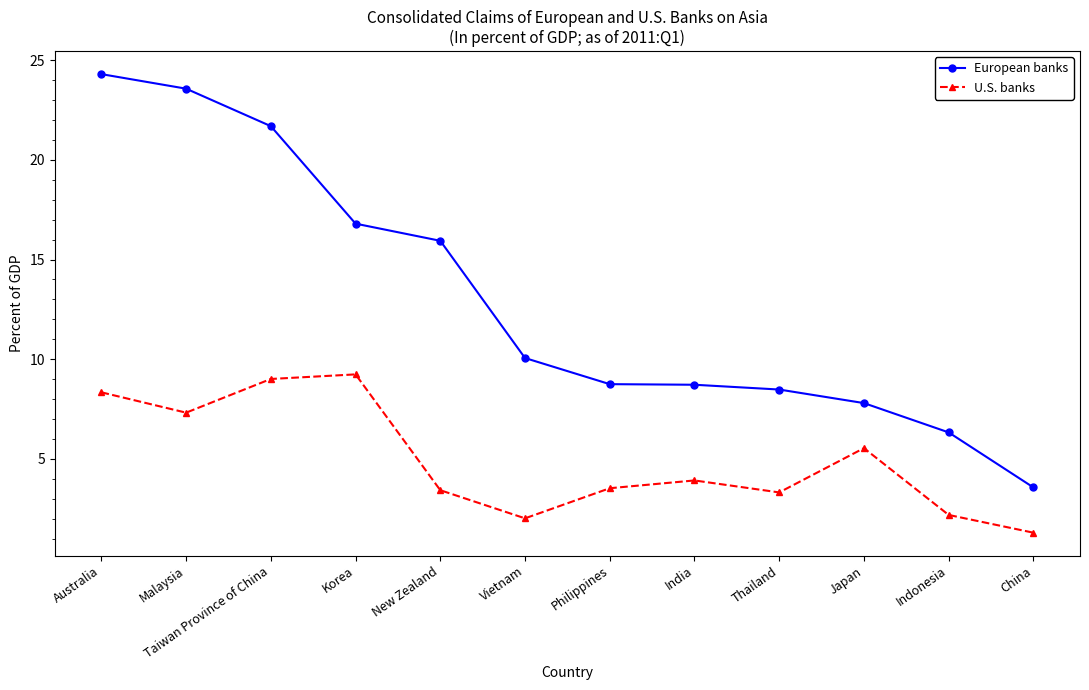

What position from the right is New Zealand?

8